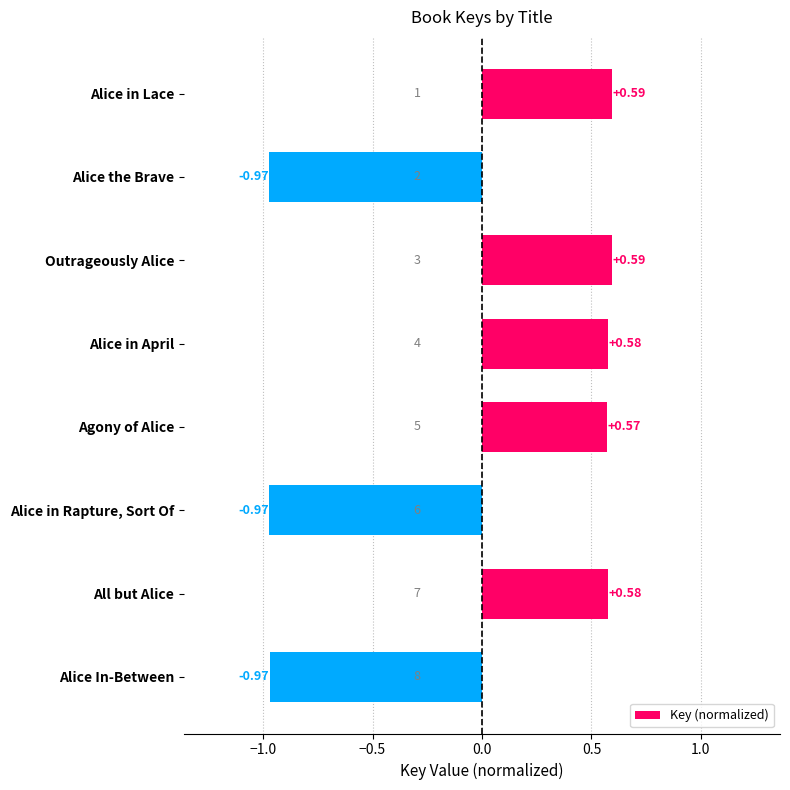

Count the number of categories in the chart.

8